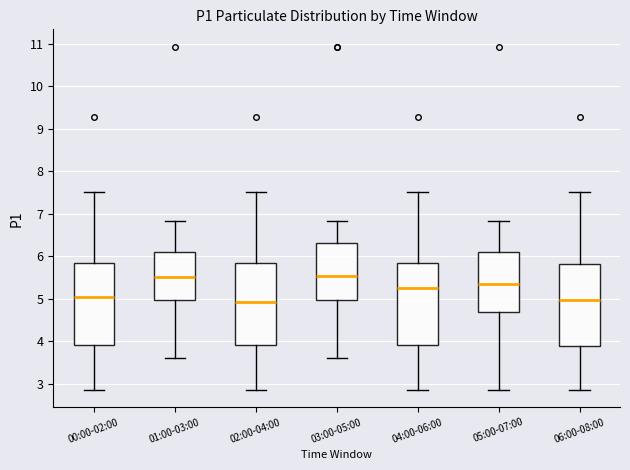

Reading left to right, read every box against the y-axis: the position of its median line, the range the box covers, and the ends of its whiskers. The values are not printed on the chart, so give them approximately, as read against the axis.

00:00-02:00: median 5.1, box 3.9 to 5.9, whiskers 2.9 to 7.5
01:00-03:00: median 5.5, box 5.0 to 6.1, whiskers 3.6 to 6.8
02:00-04:00: median 4.9, box 3.9 to 5.9, whiskers 2.9 to 7.5
03:00-05:00: median 5.5, box 5.0 to 6.3, whiskers 3.6 to 6.8
04:00-06:00: median 5.3, box 3.9 to 5.9, whiskers 2.9 to 7.5
05:00-07:00: median 5.4, box 4.7 to 6.1, whiskers 2.9 to 6.8
06:00-08:00: median 5.0, box 3.9 to 5.8, whiskers 2.9 to 7.5